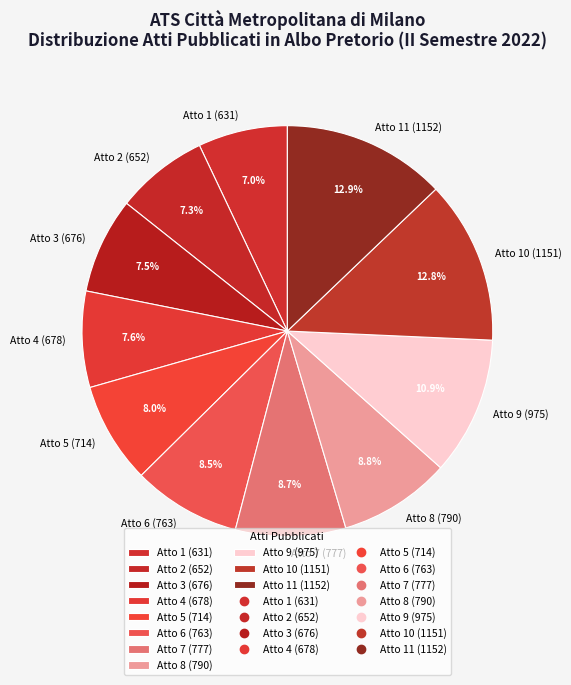

Is the sum of Atto 11 (1152) and Atto 8 (790) greater than half?

No